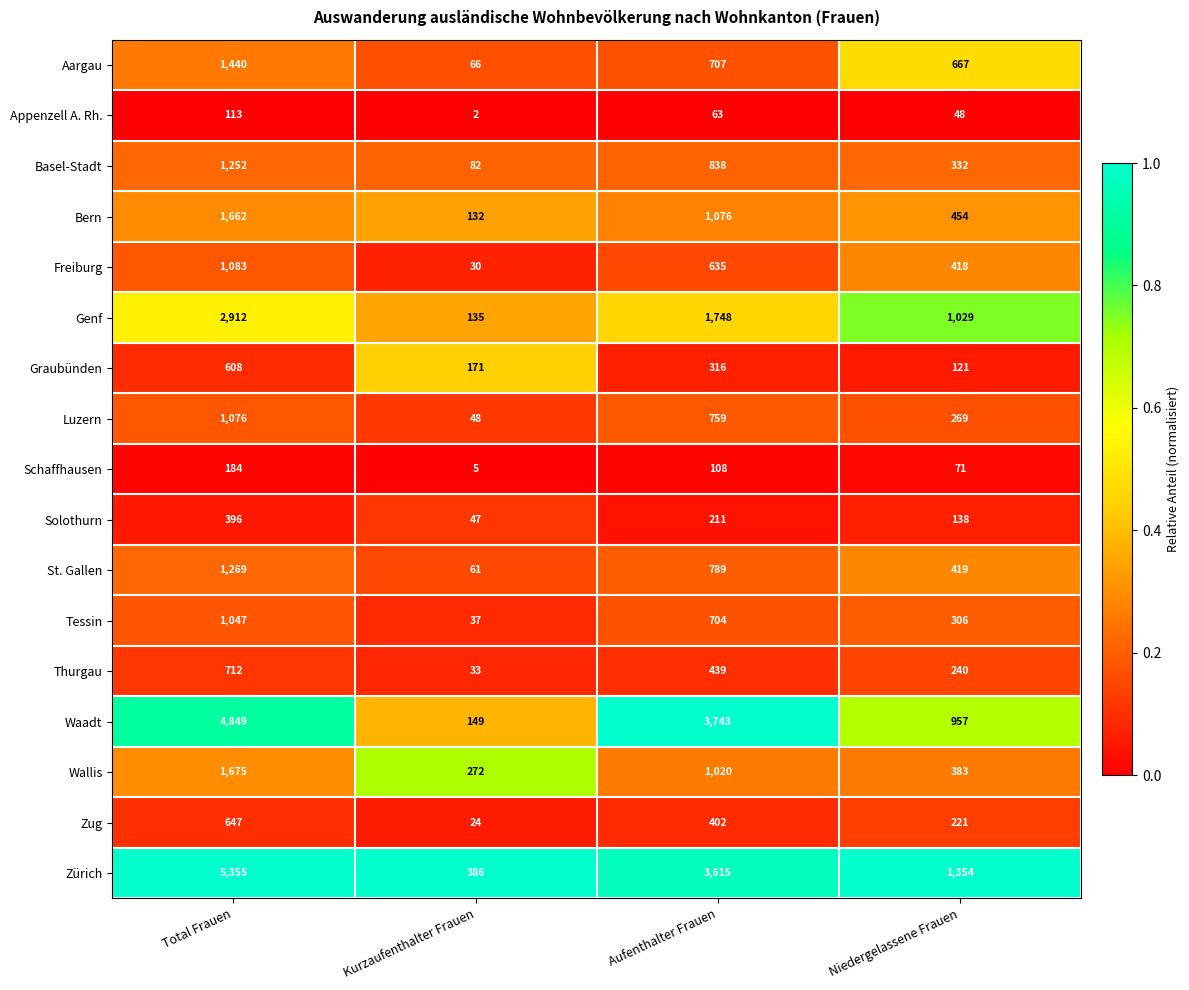

The value of Tessin at Aufenthalter Frauen is 246. True or false?

False